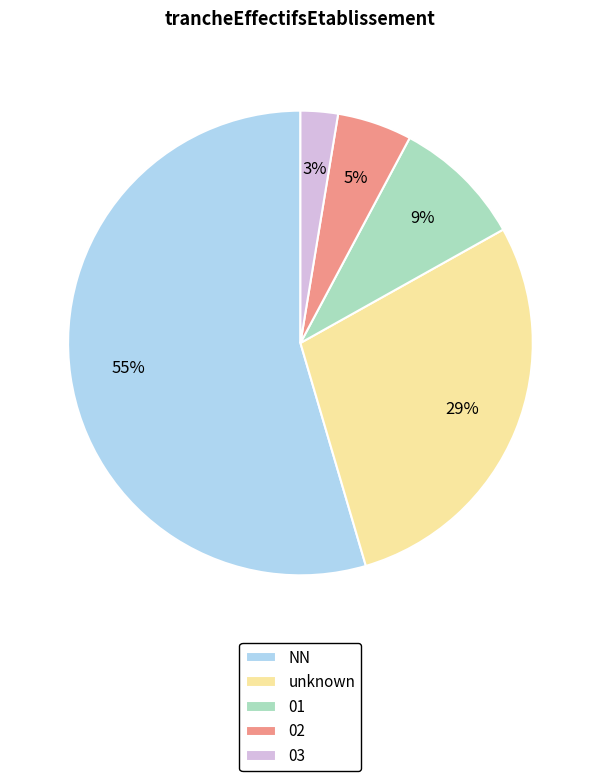

Does any single category account for the majority?

Yes